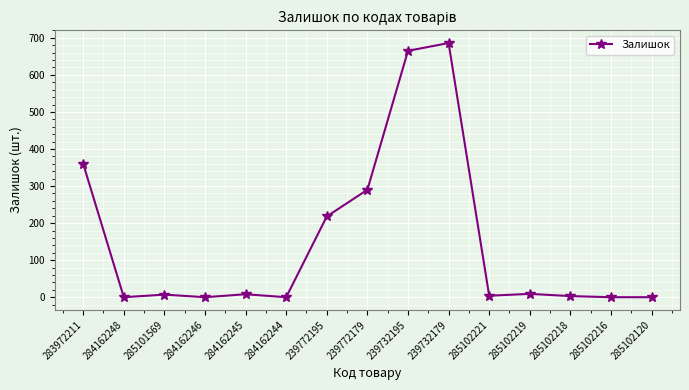

The chart shows a value of 423 at 284162246. True or false?

False